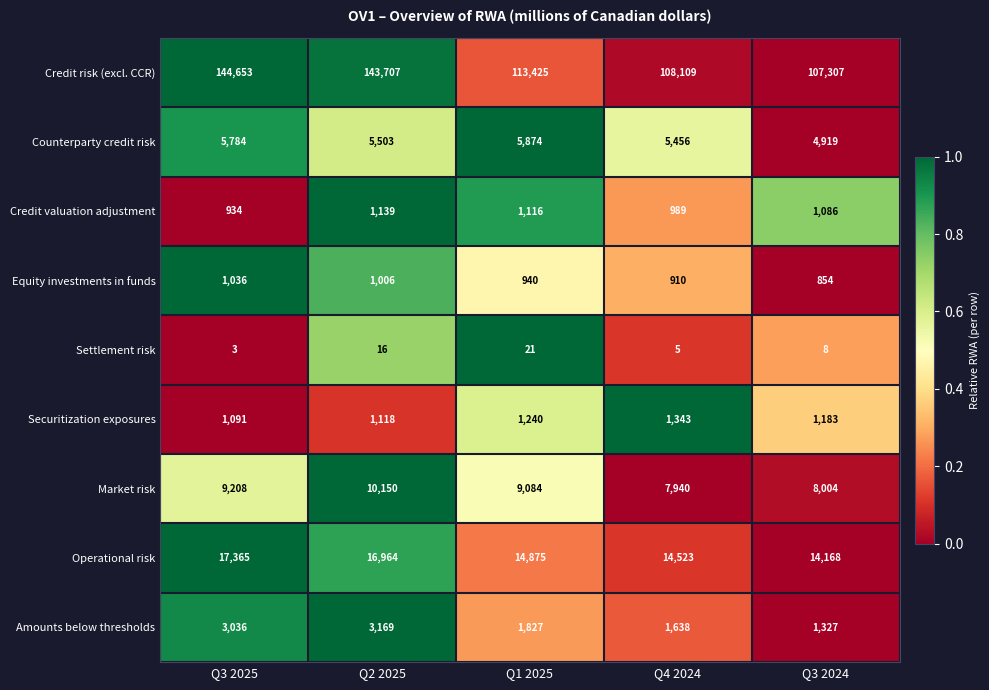

At which category is the sum across all series the highest?

Q3 2025